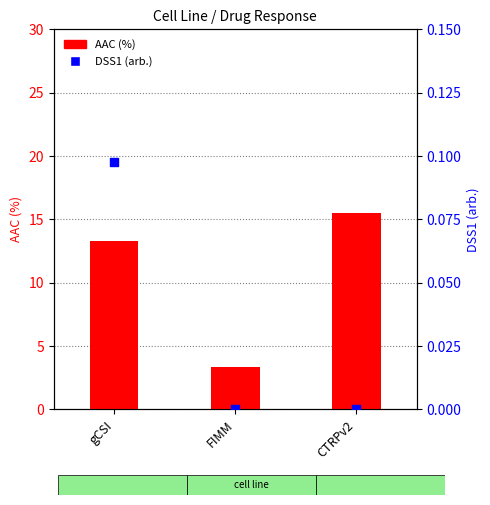

Which series has the widest spread of Y values?

AAC (%)